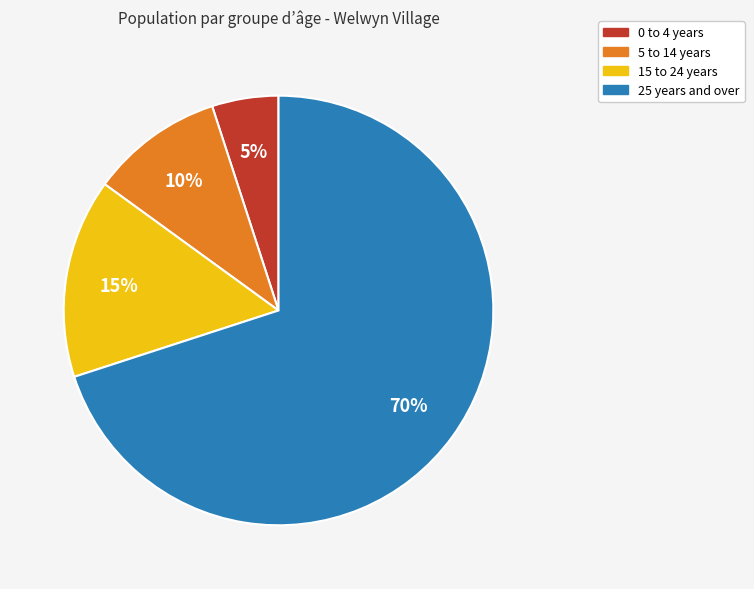

Does 25 years and over account for over 50% of the chart?

Yes